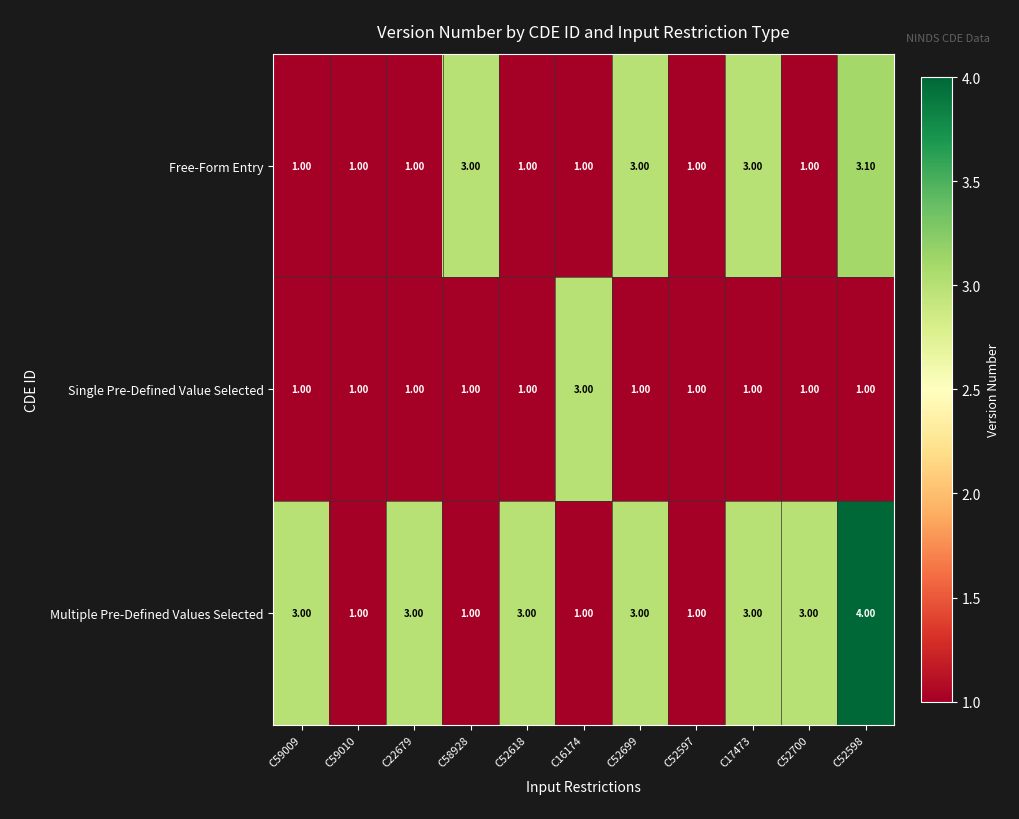

How many distinct data groups are displayed?

3